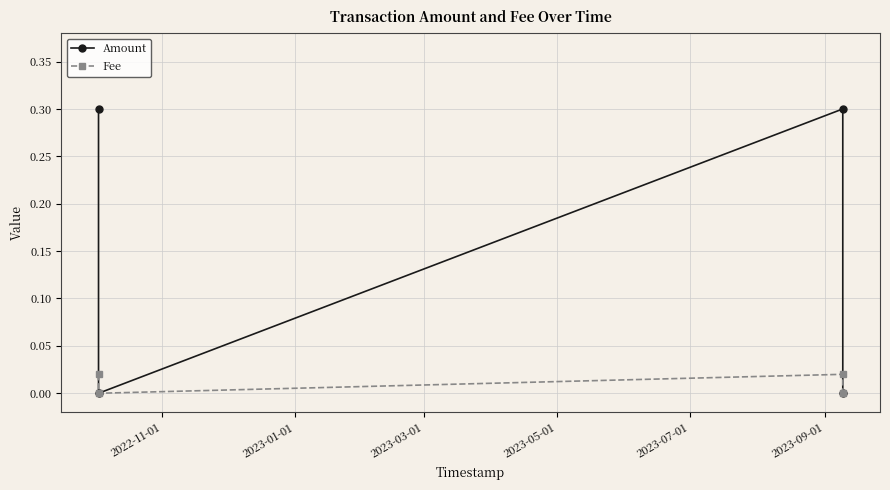

What is the maximum value for Amount?

0.3